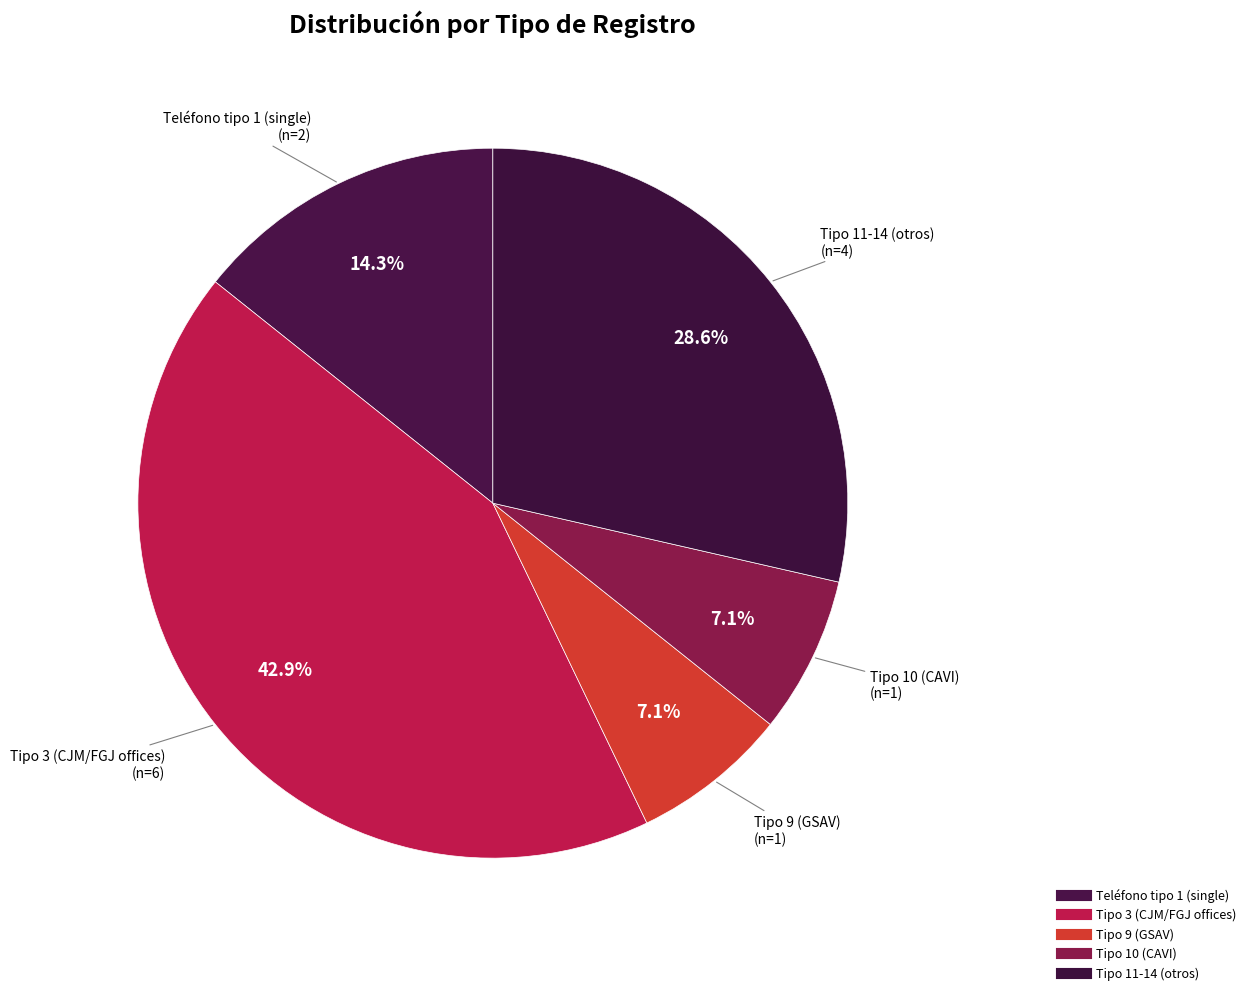

How many segments does this pie chart have?

5